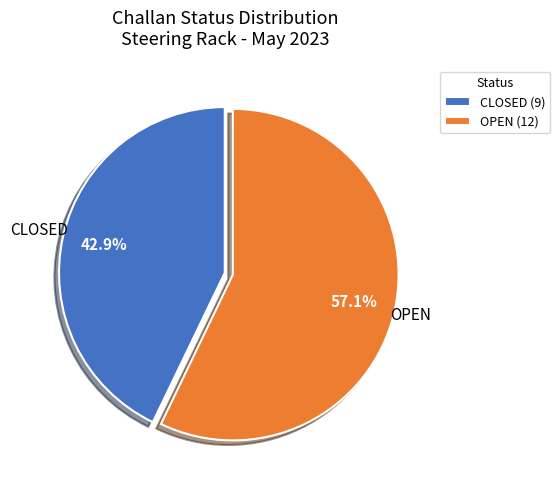

What percentage do OPEN and CLOSED together represent?

100.0%